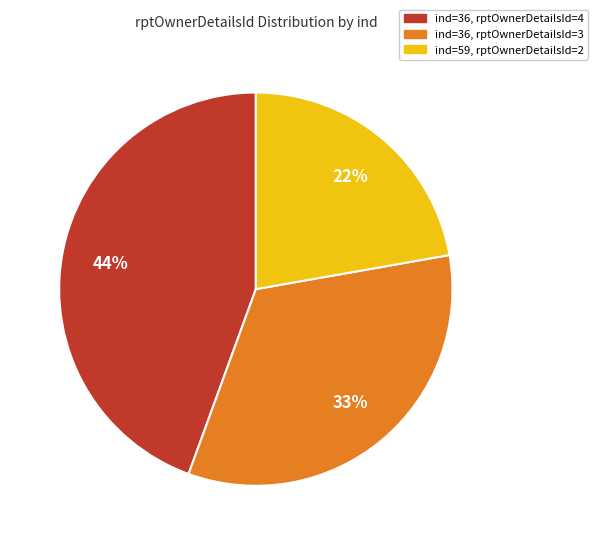

Count the number of slices in the pie.

3